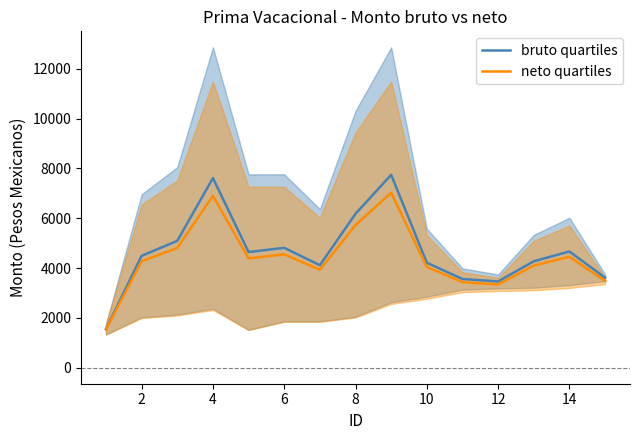

How many interior local valleys does the bruto quartiles series have?

3